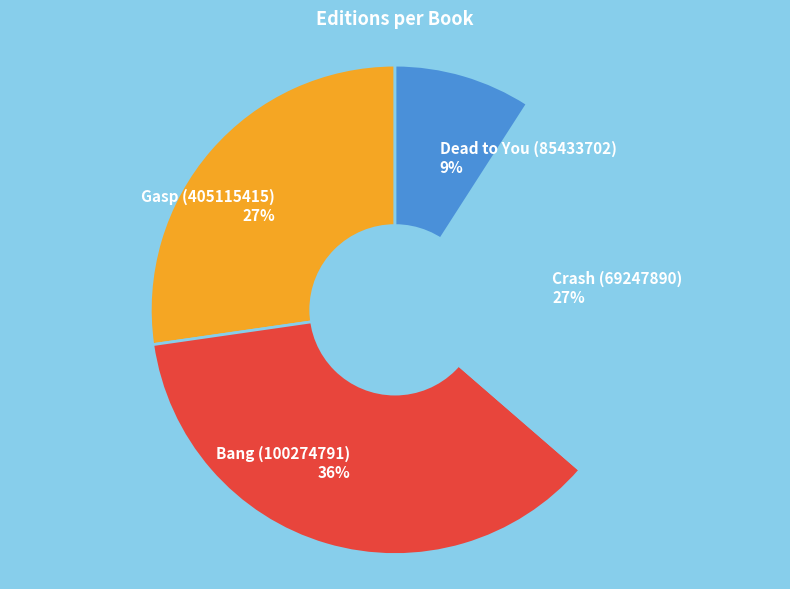

To the nearest percent, what is the combined percentage of Crash (69247890) and Dead to You (85433702)?

36%